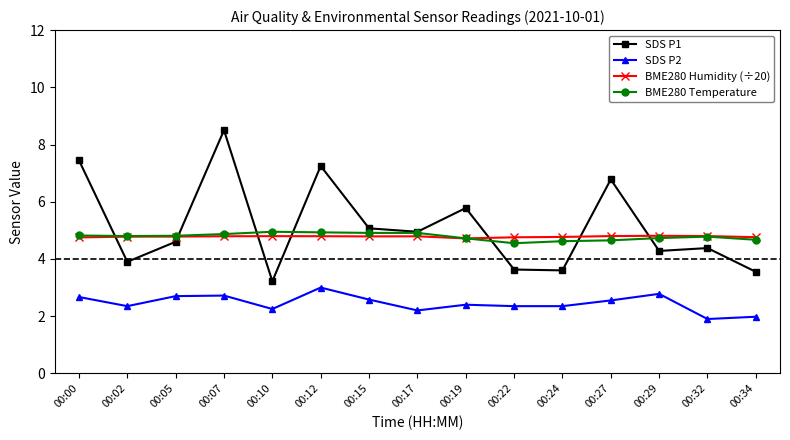

What is the difference between the highest and lowest values at 00:07?

5.8